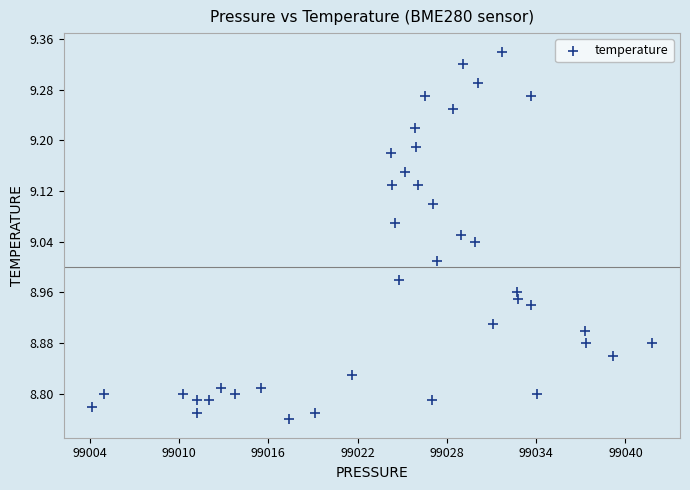

What is the range of X values (max minus min)?

37.6